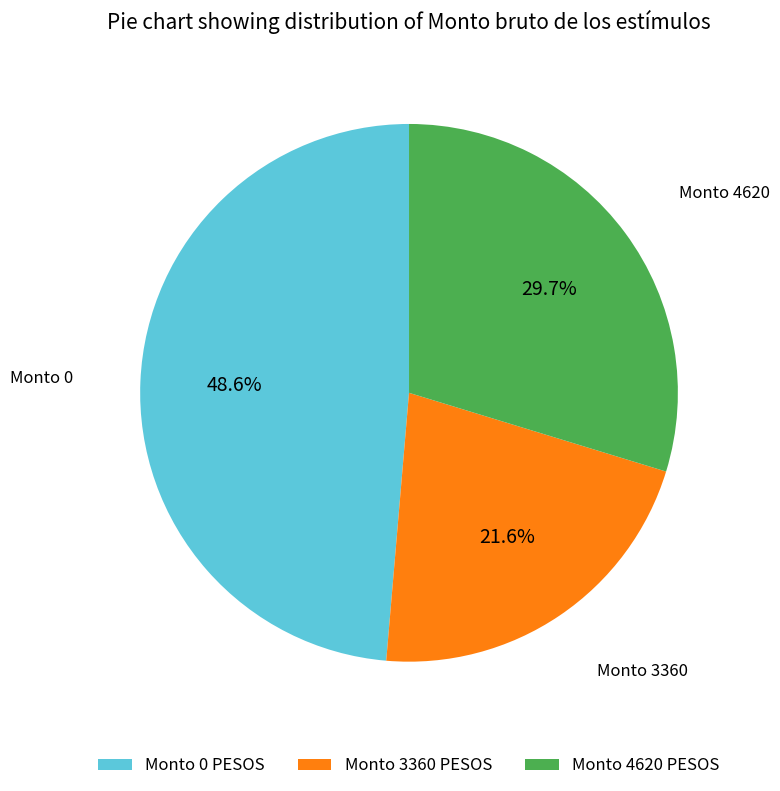

To the nearest percent, what is the difference between the largest and smallest slice percentages?

27%